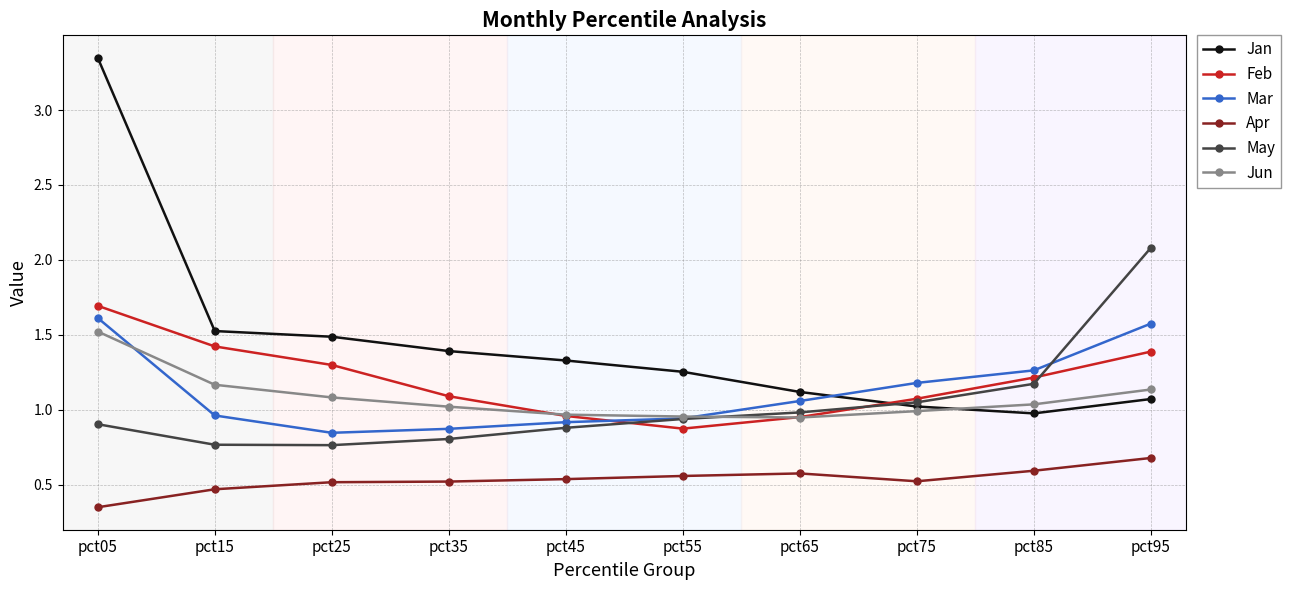

True or false: Jun has a value of 1.5 at pct05.

True